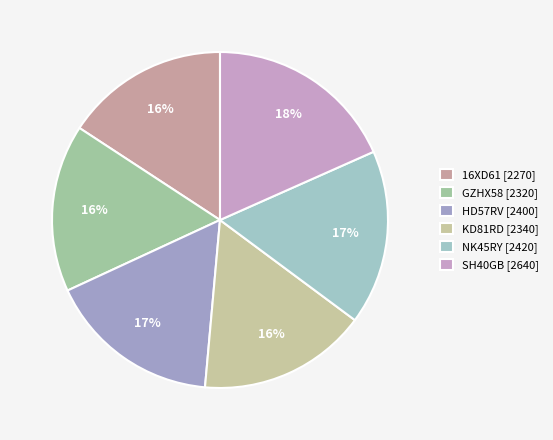

How many segments does this pie chart have?

6